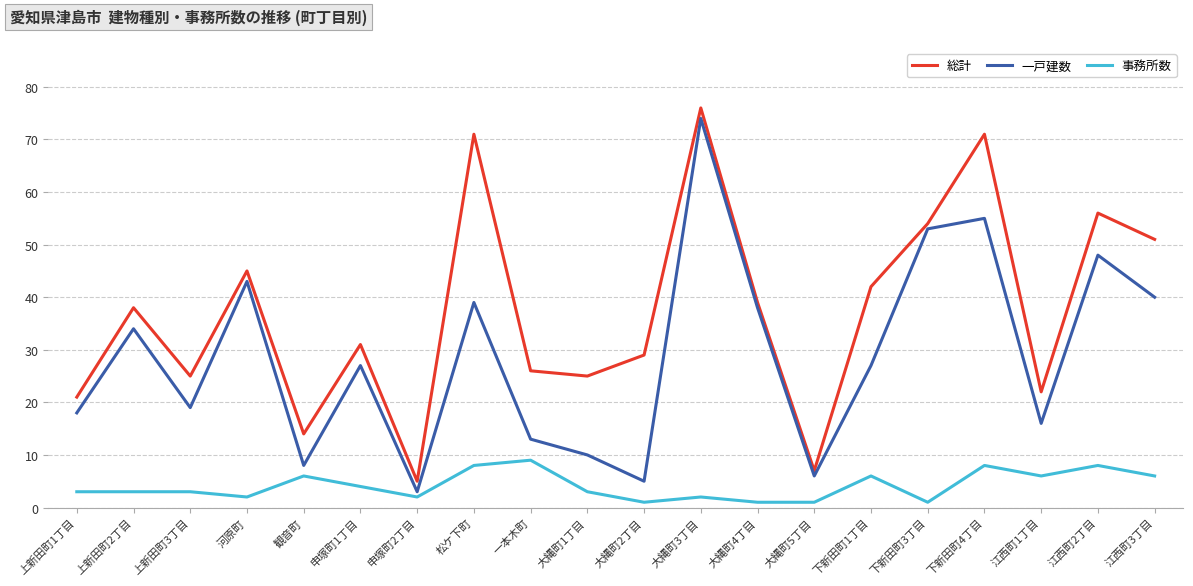

What is the difference between the maximum and minimum values in the 事務所数 series?

8